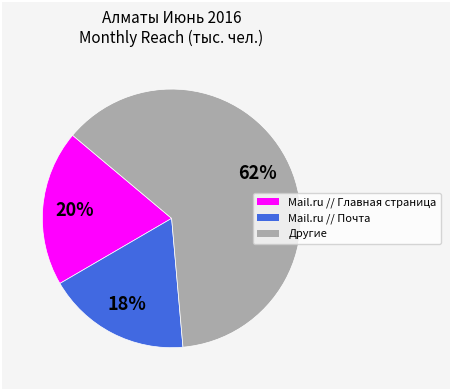

Is there any slice that represents more than half of the pie?

Yes